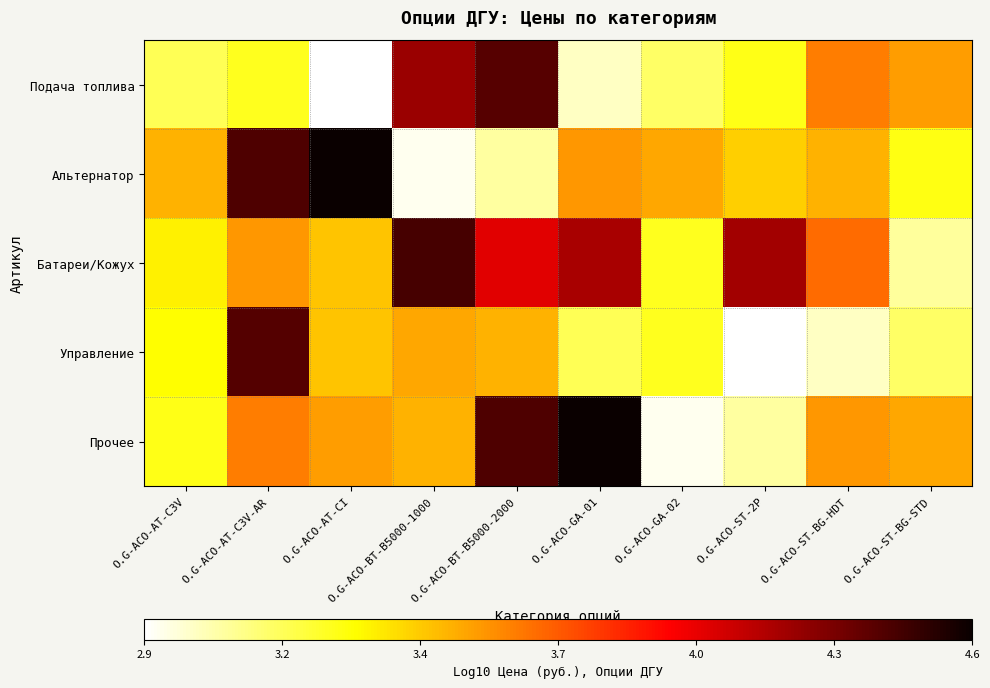

Reading left to right, extract all data points from this chart.

Подача топлива: O.G-ACO-AT-C3V=3.2	O.G-ACO-AT-C3V-AR=3.3	O.G-ACO-AT-CI=2.9	O.G-ACO-BT-B5000-1000=4.2	O.G-ACO-BT-B5000-2000=4.4	O.G-ACO-GA-01=3.0	O.G-ACO-GA-02=3.1	O.G-ACO-ST-2P=3.3	O.G-ACO-ST-BG-HDT=3.6	O.G-ACO-ST-BG-STD=3.6
Альтернатор: O.G-ACO-AT-C3V=3.5	O.G-ACO-AT-C3V-AR=4.4	O.G-ACO-AT-CI=4.6	O.G-ACO-BT-B5000-1000=2.9	O.G-ACO-BT-B5000-2000=3.0	O.G-ACO-GA-01=3.6	O.G-ACO-GA-02=3.5	O.G-ACO-ST-2P=3.4	O.G-ACO-ST-BG-HDT=3.5	O.G-ACO-ST-BG-STD=3.3
Батареи/Кожух: O.G-ACO-AT-C3V=3.3	O.G-ACO-AT-C3V-AR=3.6	O.G-ACO-AT-CI=3.5	O.G-ACO-BT-B5000-1000=4.5	O.G-ACO-BT-B5000-2000=4.1	O.G-ACO-GA-01=4.2	O.G-ACO-GA-02=3.3	O.G-ACO-ST-2P=4.2	O.G-ACO-ST-BG-HDT=3.7	O.G-ACO-ST-BG-STD=3.0
Управление: O.G-ACO-AT-C3V=3.3	O.G-ACO-AT-C3V-AR=4.4	O.G-ACO-AT-CI=3.5	O.G-ACO-BT-B5000-1000=3.5	O.G-ACO-BT-B5000-2000=3.5	O.G-ACO-GA-01=3.2	O.G-ACO-GA-02=3.3	O.G-ACO-ST-2P=2.9	O.G-ACO-ST-BG-HDT=3.0	O.G-ACO-ST-BG-STD=3.1
Прочее: O.G-ACO-AT-C3V=3.3	O.G-ACO-AT-C3V-AR=3.6	O.G-ACO-AT-CI=3.6	O.G-ACO-BT-B5000-1000=3.5	O.G-ACO-BT-B5000-2000=4.4	O.G-ACO-GA-01=4.6	O.G-ACO-GA-02=2.9	O.G-ACO-ST-2P=3.0	O.G-ACO-ST-BG-HDT=3.6	O.G-ACO-ST-BG-STD=3.5